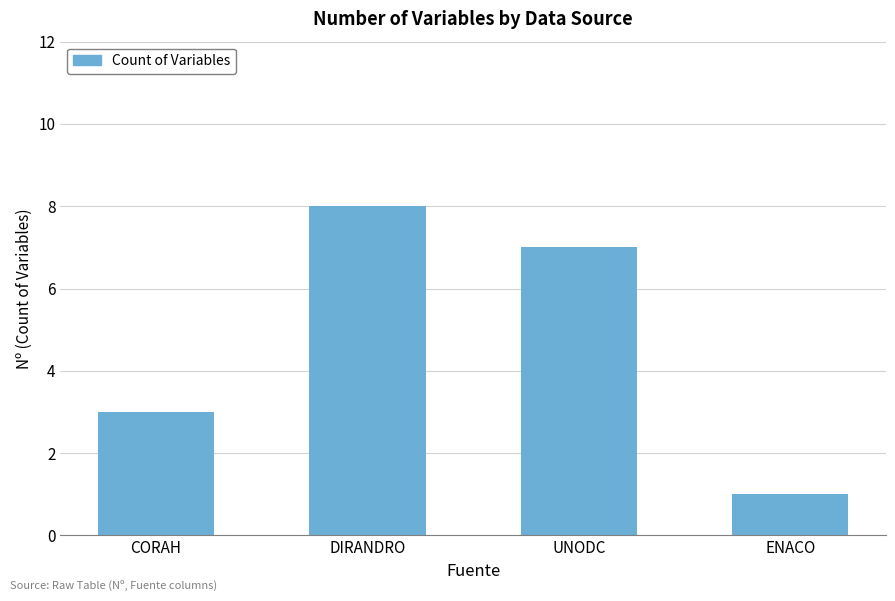

Where does the data first go above 7?

DIRANDRO